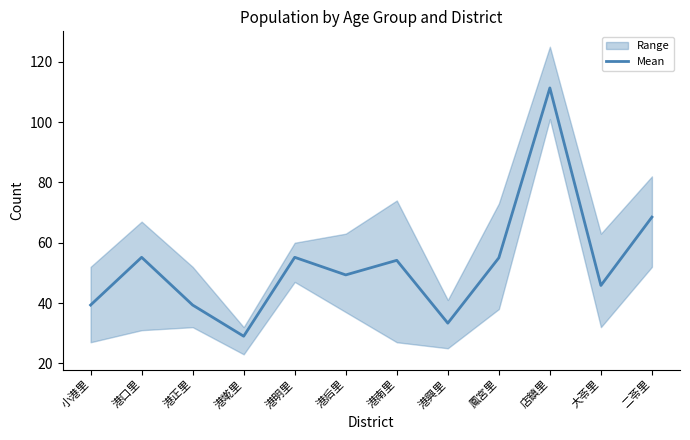

The value at 鳳宮里 is 55.0. True or false?

True